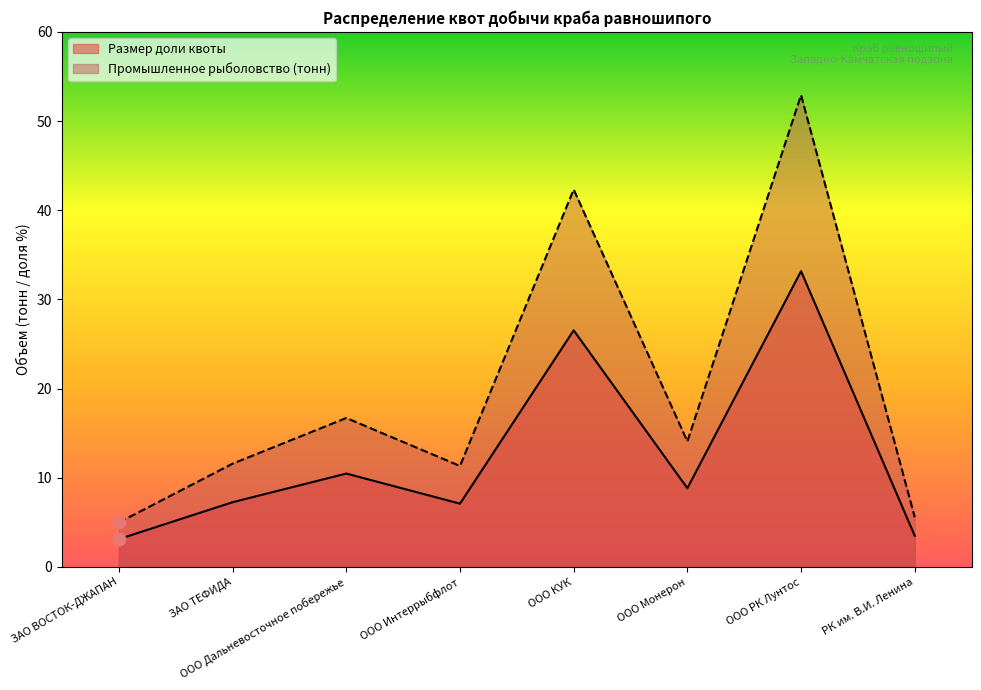

Which series has the largest Y range (max minus min)?

Промышленное рыболовство (тонн)